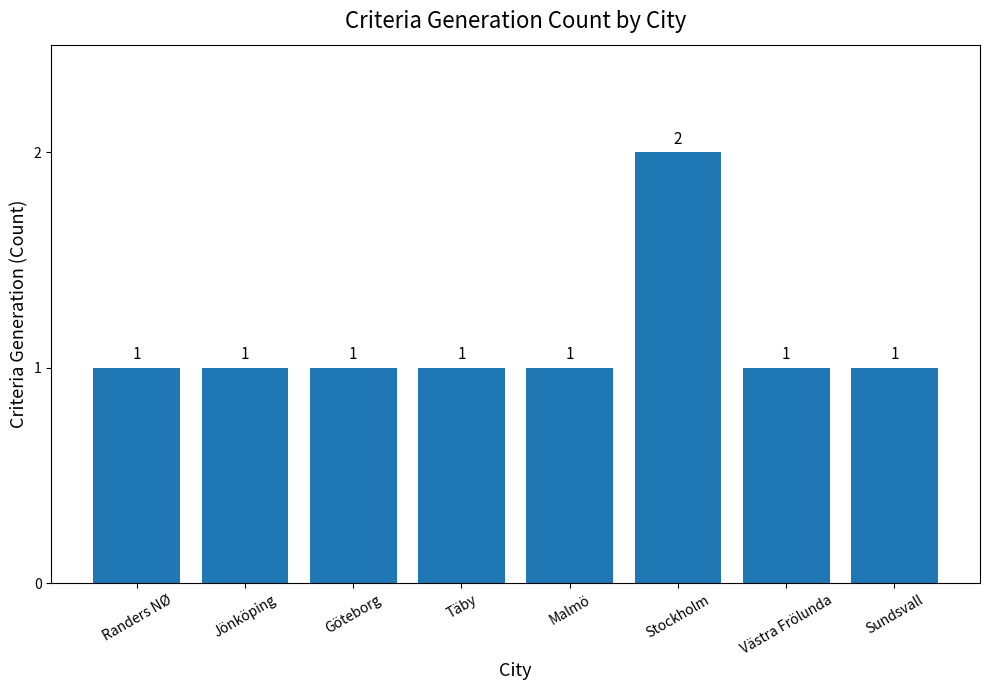

What is the change in value from Malmö to Stockholm?

+1